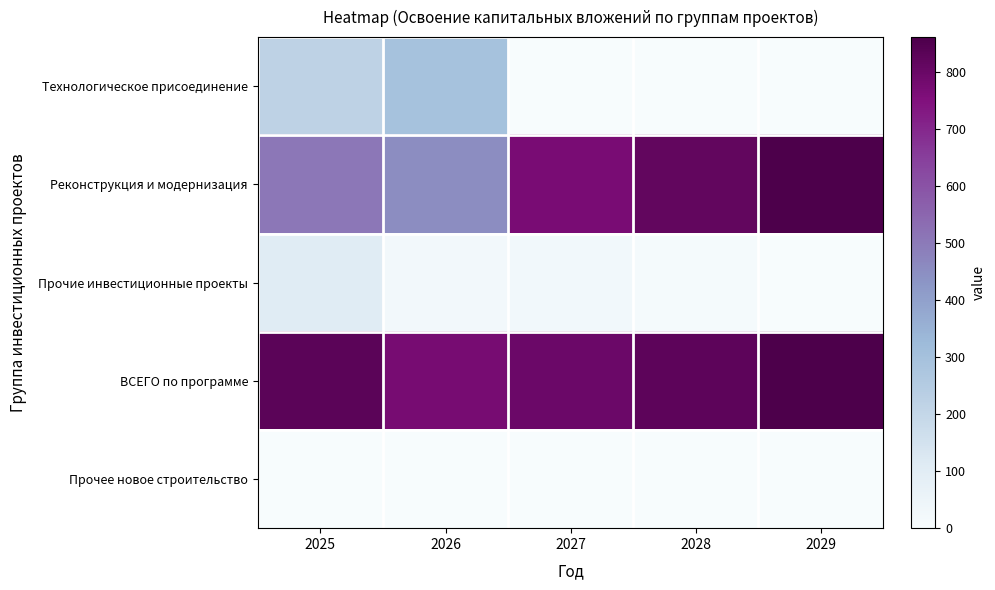

What is the total value across all series at 2028?

1650.0